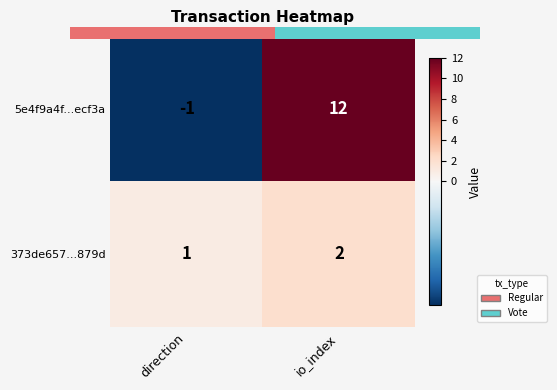

The 373de657...879d series shows 2 at io_index. True or false?

True